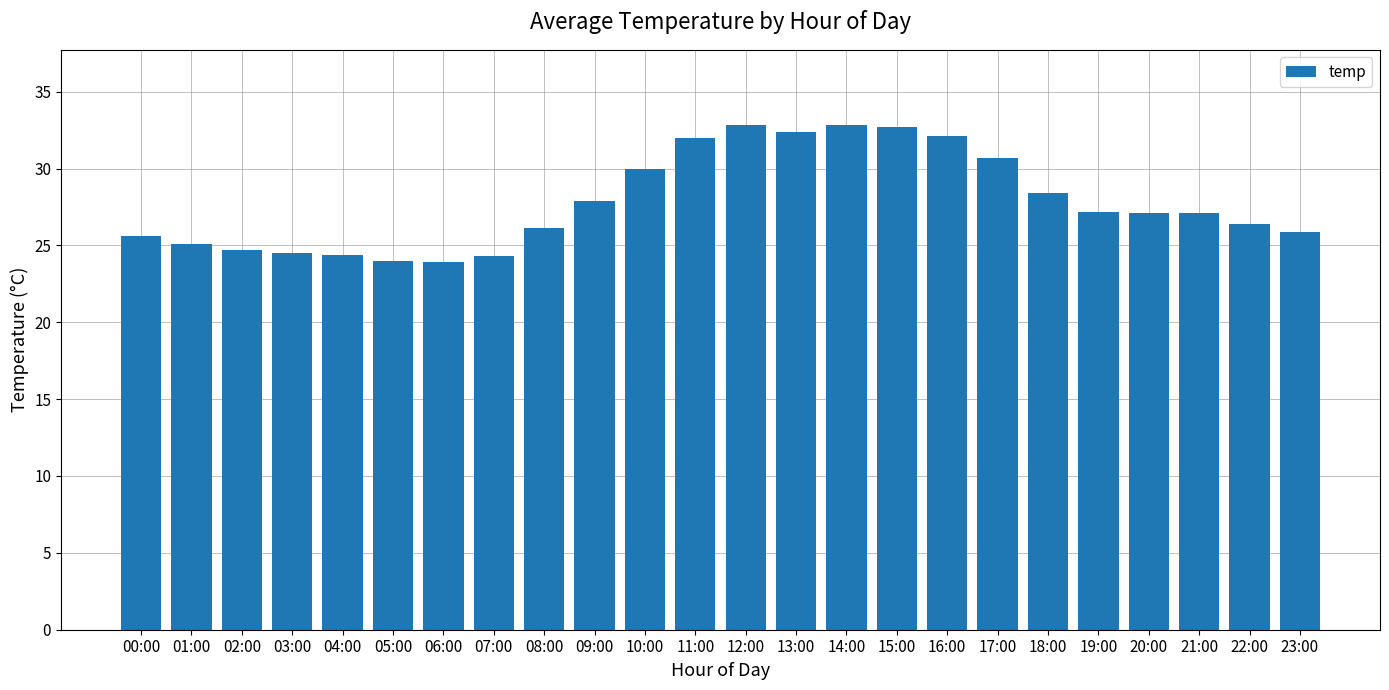

Count the number of categories in the chart.

24